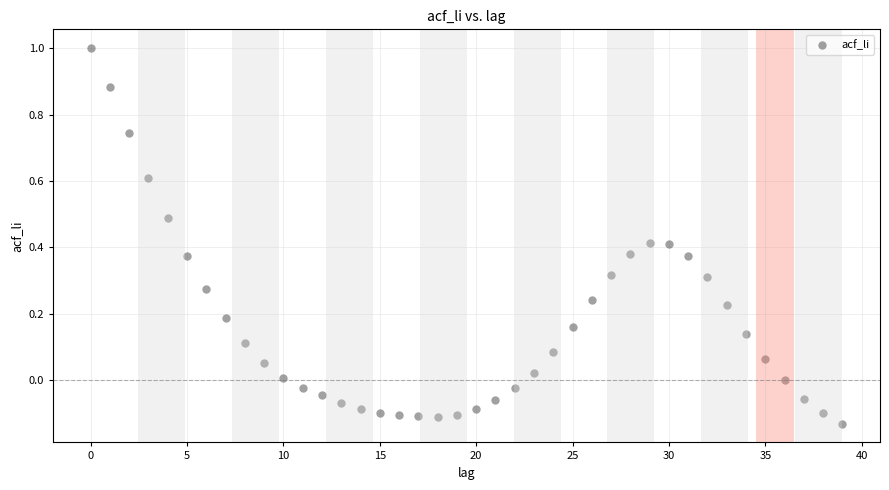

What is the range of Y values (max minus min)?

1.1